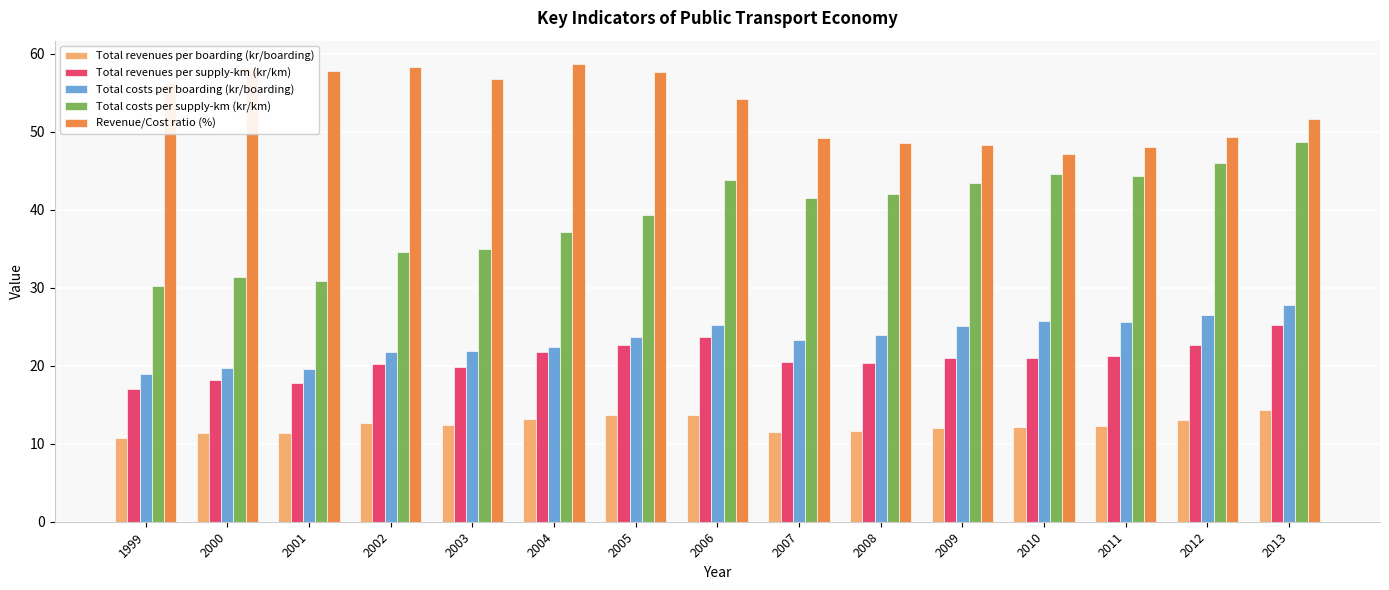

True or false: Total revenues per boarding (kr/boarding) has a value of 13.1 at 2012.

True